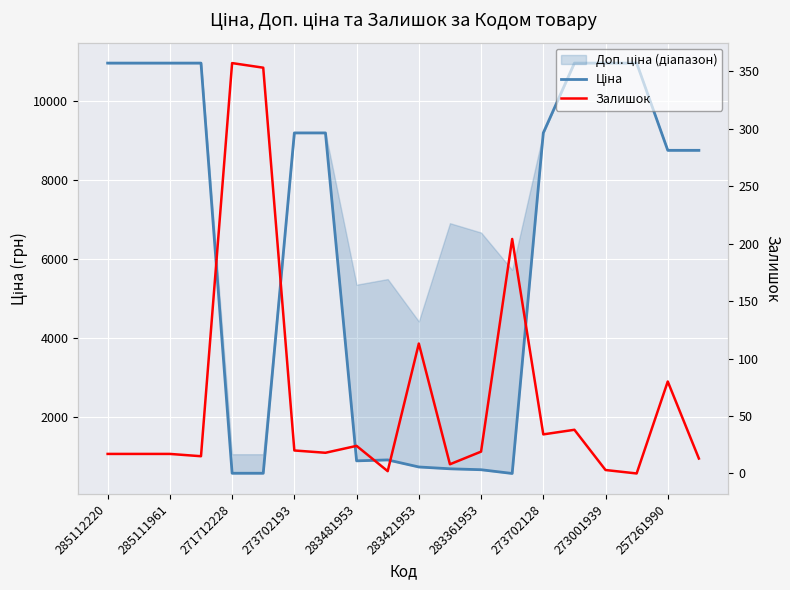

Which series has the largest range (max minus min)?

Ціна